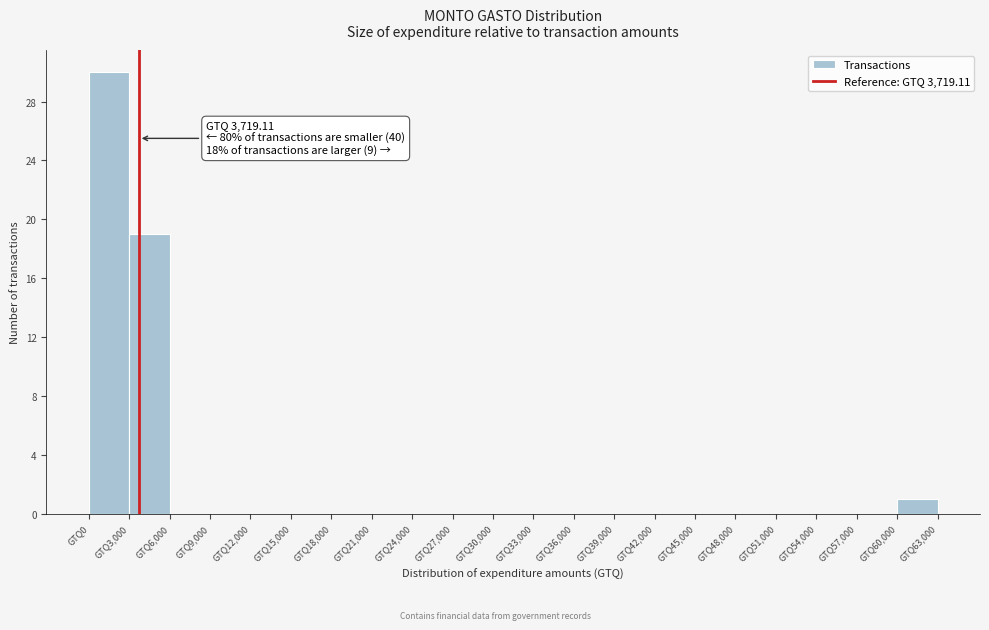

Over which range of the x-axis is the bar tallest?

0 to 3000